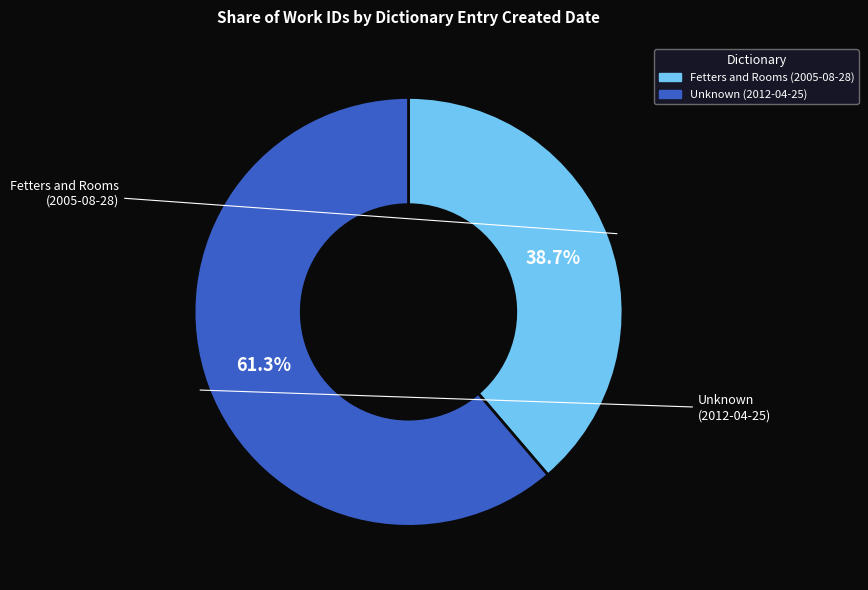

Rank the categories by value from lowest to highest.

Fetters and Rooms (2005-08-28), Unknown (2012-04-25)